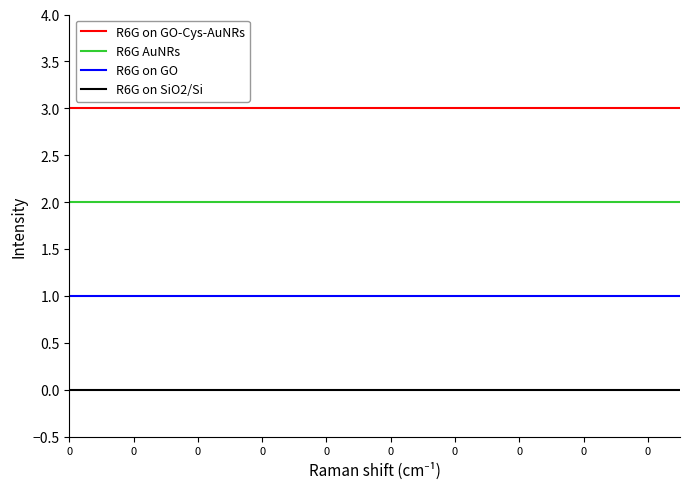

Reading left to right, list all the values displayed in this chart.

R6G on GO-Cys-AuNRs: 3	3	3	3	3	3	3	3	3	3	3	3	3	3	3	3	3	3	3	3
R6G AuNRs: 2	2	2	2	2	2	2	2	2	2	2	2	2	2	2	2	2	2	2	2
R6G on GO: 1	1	1	1	1	1	1	1	1	1	1	1	1	1	1	1	1	1	1	1
R6G on SiO2/Si: 0	0	0	0	0	0	0	0	0	0	0	0	0	0	0	0	0	0	0	0